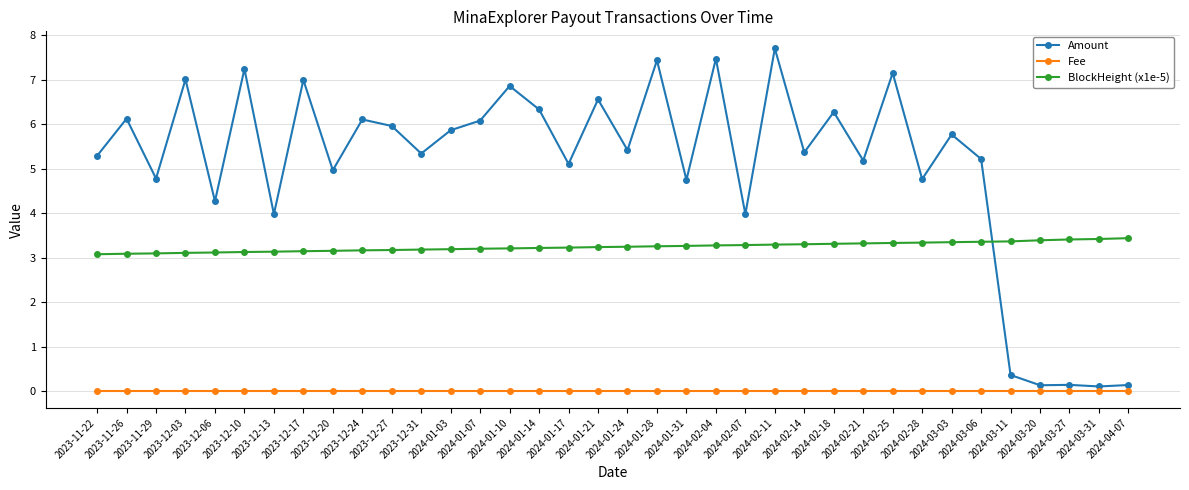

Rank the series by their maximum value, from lowest to highest.

Fee, BlockHeight (x1e-5), Amount